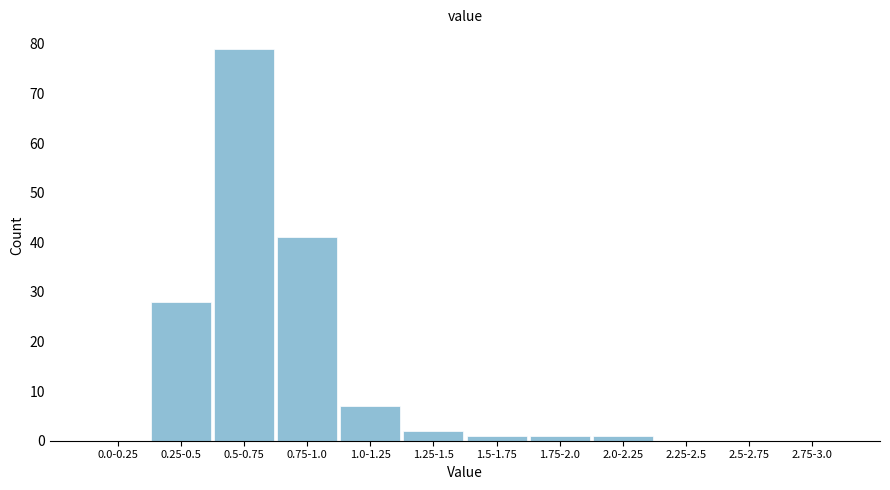

Reading left to right, what are all the values shown in this chart?

0.0-0.25=0	0.25-0.5=28	0.5-0.75=79	0.75-1.0=41	1.0-1.25=7	1.25-1.5=2	1.5-1.75=1	1.75-2.0=1	2.0-2.25=1	2.25-2.5=0	2.5-2.75=0	2.75-3.0=0